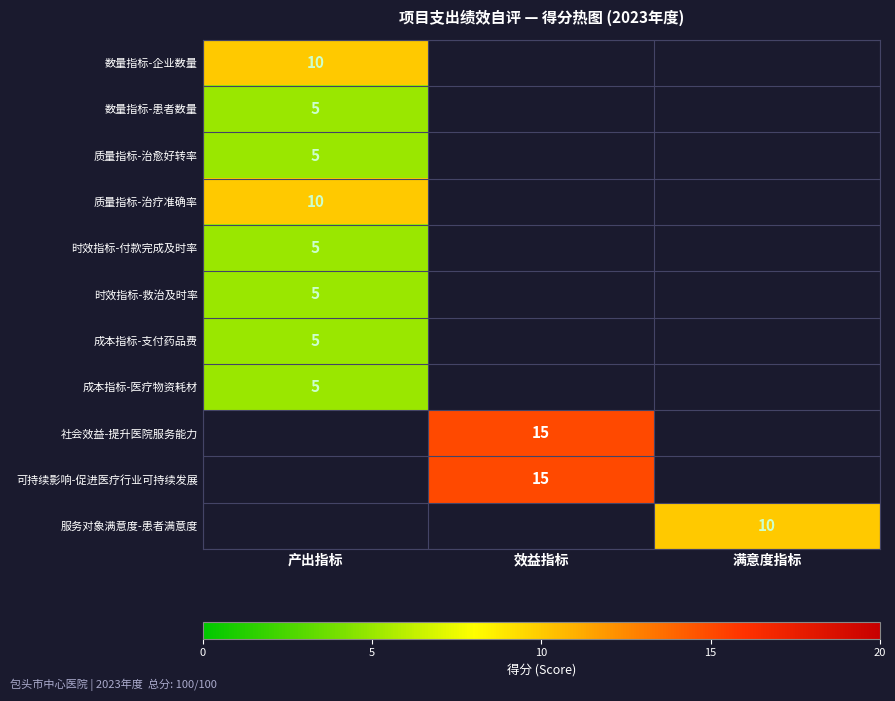

Which category has the highest value across all series?

效益指标